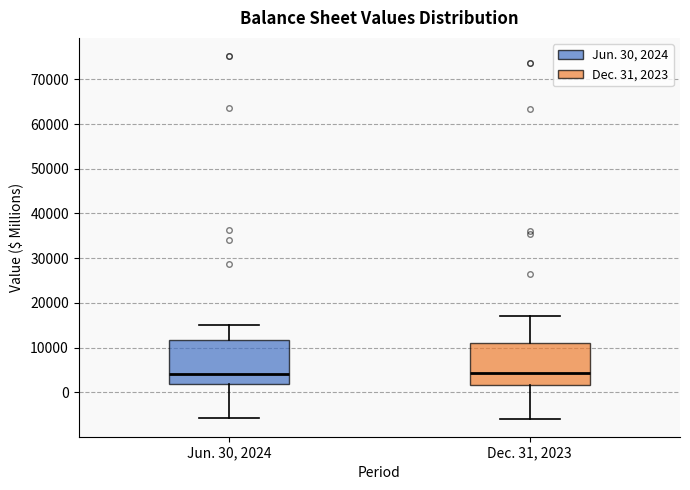

Reading left to right, transcribe this box plot: for each box, give where its median line is, the range the box spans, and where its two whiskers end, as read against the y-axis. The values are not printed on the chart, so give them approximately, as read against the axis.

Jun. 30, 2024: median 4000, box 2000 to 12000, whiskers -6000 to 15000
Dec. 31, 2023: median 4000, box 2000 to 11000, whiskers -6000 to 17000